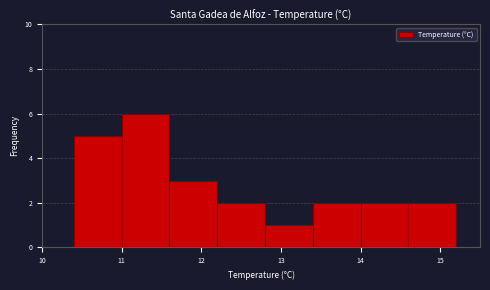

Reading left to right, list every bar in this chart as the range it spans on the x-axis followed by its height. The values are not printed on the chart, so give them approximately, as read against the axis.

10.4 to 11.0: 5
11.0 to 11.6: 6
11.6 to 12.2: 3
12.2 to 12.8: 2
12.8 to 13.4: 1
13.4 to 14.0: 2
14.0 to 14.6: 2
14.6 to 15.2: 2